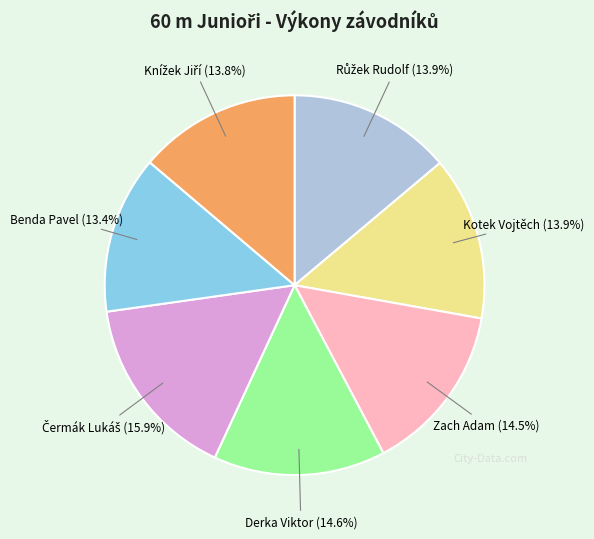

Is there any slice that represents more than half of the pie?

No